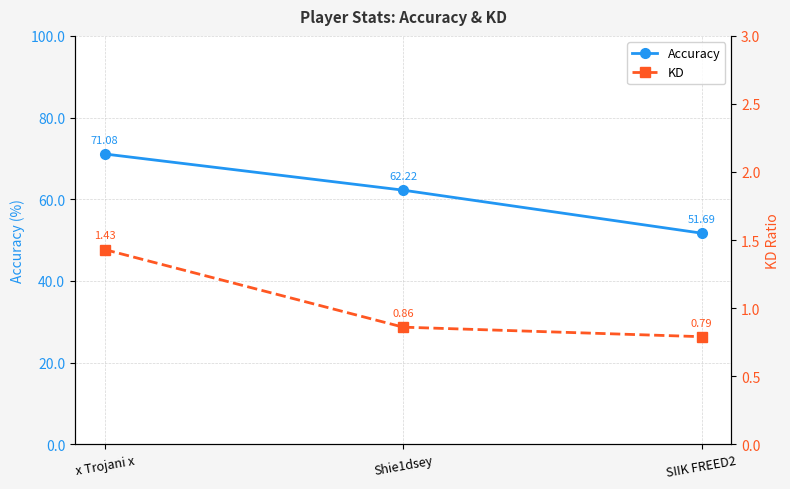

What is the value of the Accuracy point at the 3rd from the left?

51.7